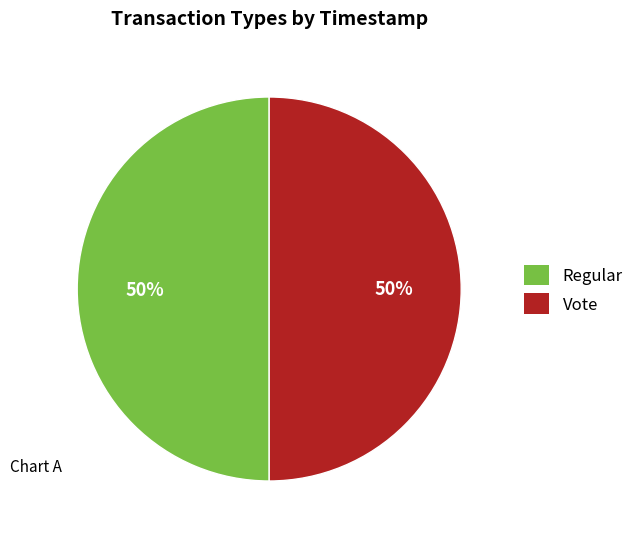

Is it true that Vote is 50% of the pie?

True